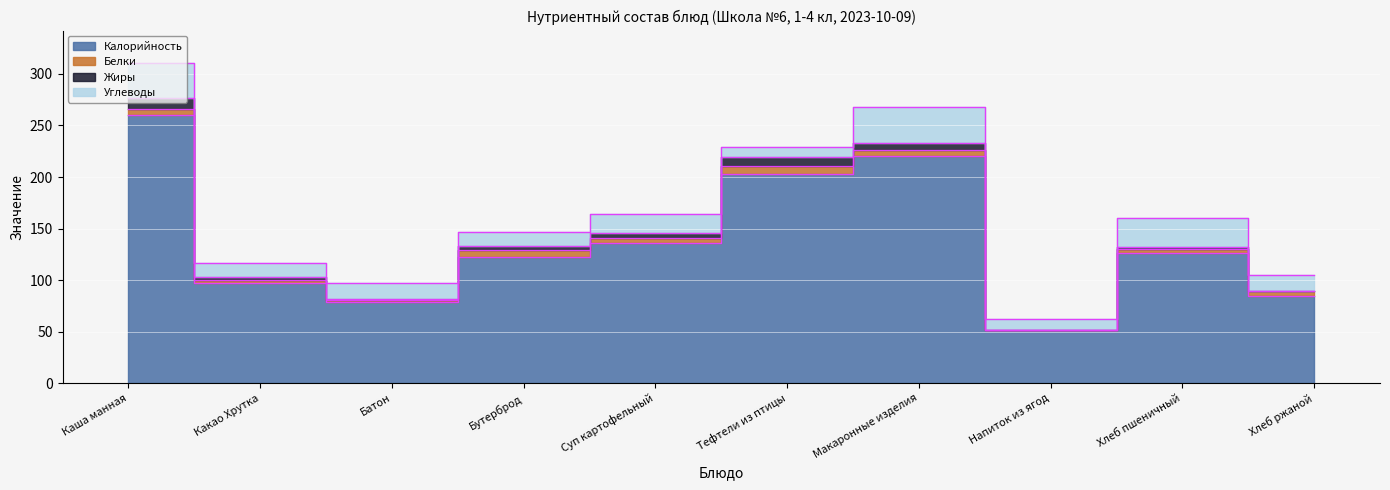

What is the total value across all series at Напиток из ягод?

62